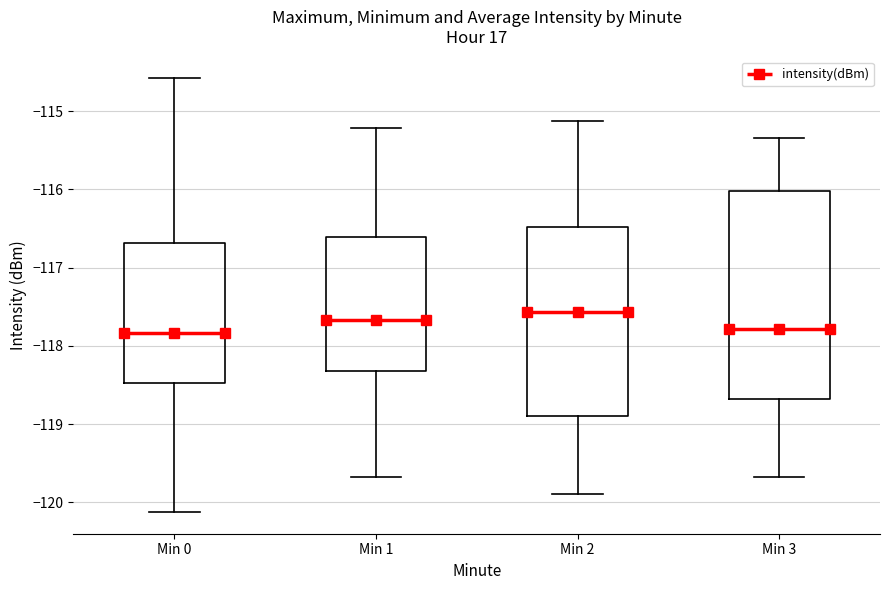

Reading left to right, read every box against the y-axis: the position of its median line, the range the box covers, and the ends of its whiskers. The values are not printed on the chart, so give them approximately, as read against the axis.

Min 0: median -117.8, box -118.5 to -116.7, whiskers -120.1 to -114.6
Min 1: median -117.7, box -118.3 to -116.6, whiskers -119.7 to -115.2
Min 2: median -117.6, box -118.9 to -116.5, whiskers -119.9 to -115.1
Min 3: median -117.8, box -118.7 to -116.0, whiskers -119.7 to -115.3